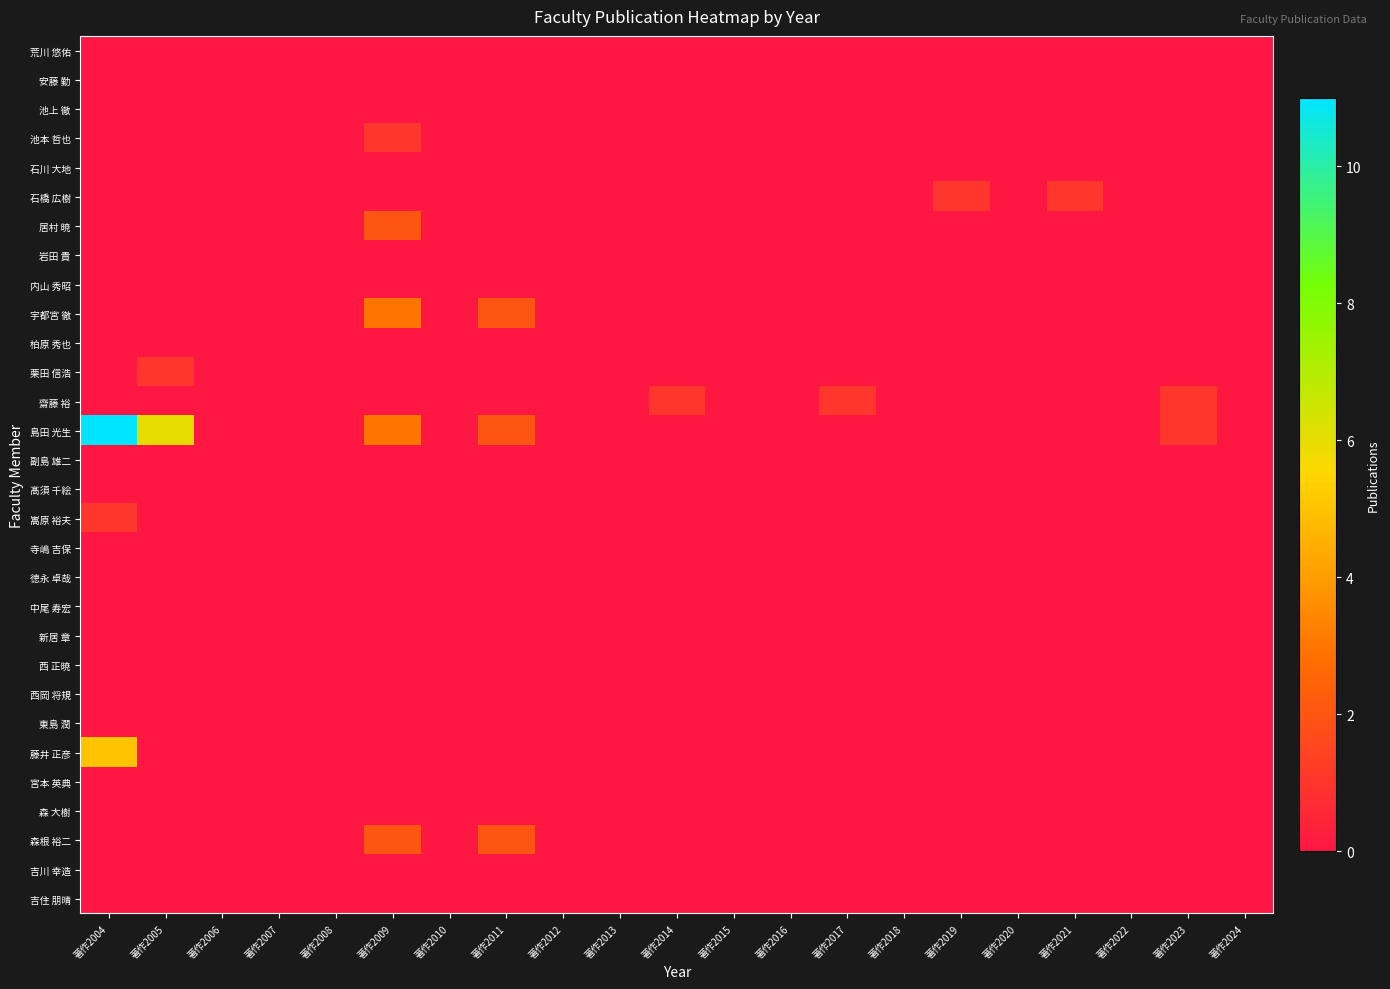

At how many categories does at least one series exceed 5?

2